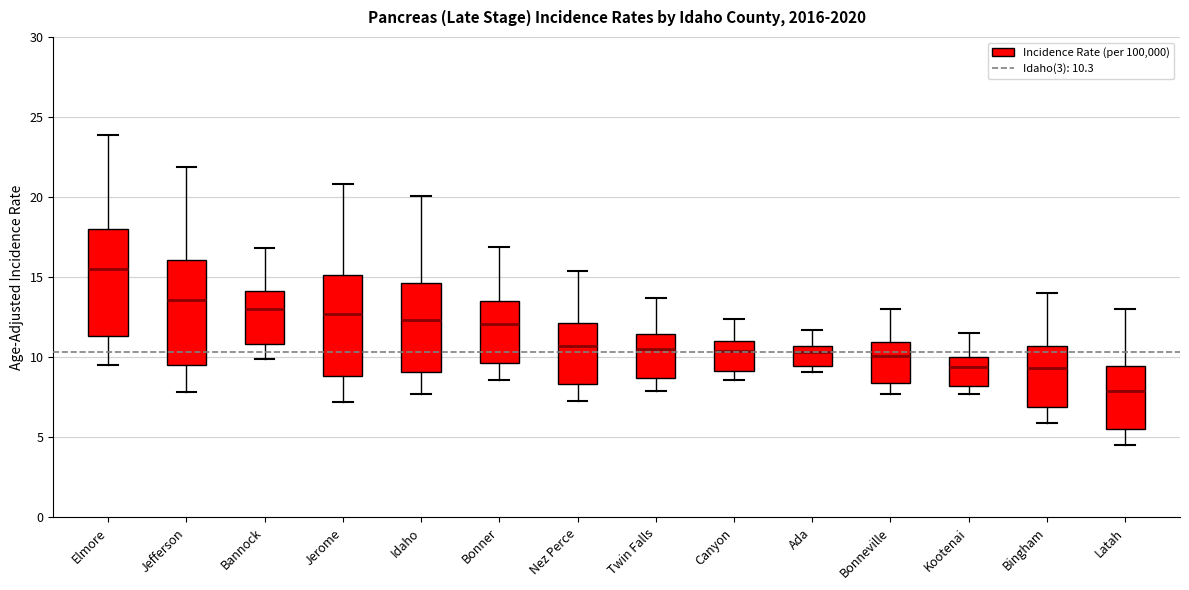

Reading left to right, read every box against the y-axis: the position of its median line, the range the box covers, and the ends of its whiskers. The values are not printed on the chart, so give them approximately, as read against the axis.

Elmore: median 15.5, box 11.5 to 18.0, whiskers 9.5 to 24.0
Jefferson: median 13.5, box 9.5 to 16.0, whiskers 8.0 to 22.0
Bannock: median 13.0, box 11.0 to 14.0, whiskers 10.0 to 17.0
Jerome: median 12.5, box 9.0 to 15.0, whiskers 7.0 to 21.0
Idaho: median 12.5, box 9.0 to 14.5, whiskers 7.5 to 20.0
Bonner: median 12.0, box 9.5 to 13.5, whiskers 8.5 to 17.0
Nez Perce: median 10.5, box 8.5 to 12.0, whiskers 7.5 to 15.5
Twin Falls: median 10.5, box 8.5 to 11.5, whiskers 8.0 to 13.5
Canyon: median 10.5, box 9.0 to 11.0, whiskers 8.5 to 12.5
Ada: median 10.5 (just below the box's upper edge), box 9.5 to 10.5, whiskers 9.0 to 11.5
Bonneville: median 10.0, box 8.5 to 11.0, whiskers 7.5 to 13.0
Kootenai: median 9.5, box 8.0 to 10.0, whiskers 7.5 to 11.5
Bingham: median 9.5, box 7.0 to 10.5, whiskers 6.0 to 14.0
Latah: median 8.0, box 5.5 to 9.5, whiskers 4.5 to 13.0